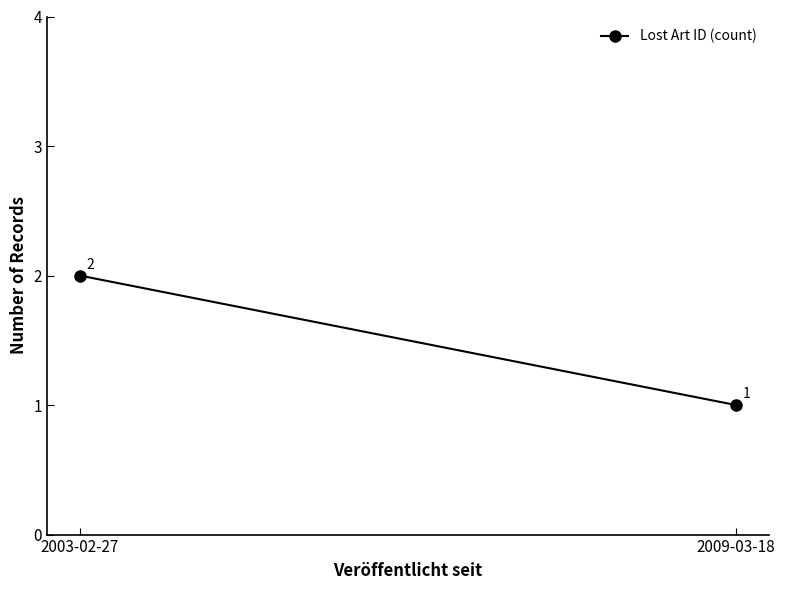

What is the minimum value shown in the chart?

1